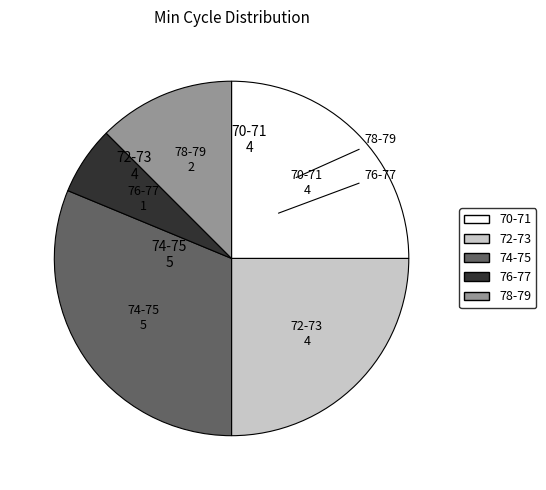

Does any single category account for the majority?

No